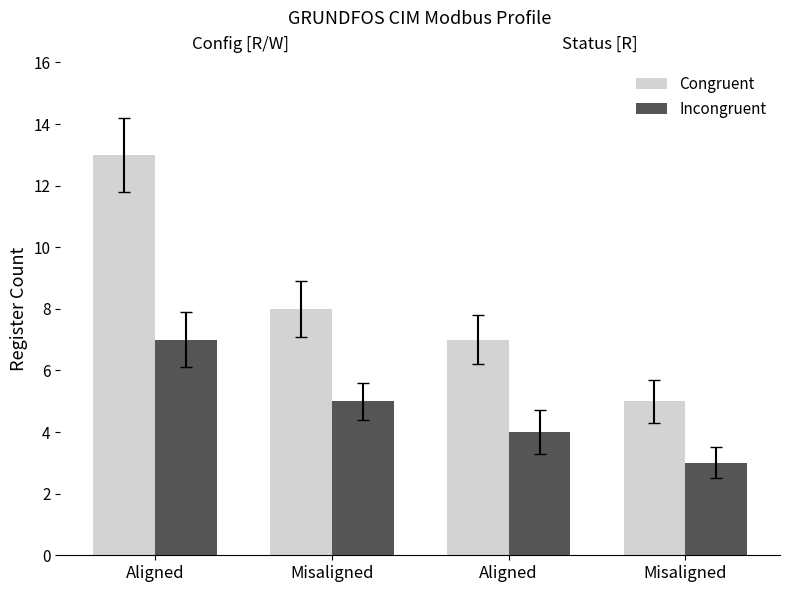

How many groups of bars are there?

4